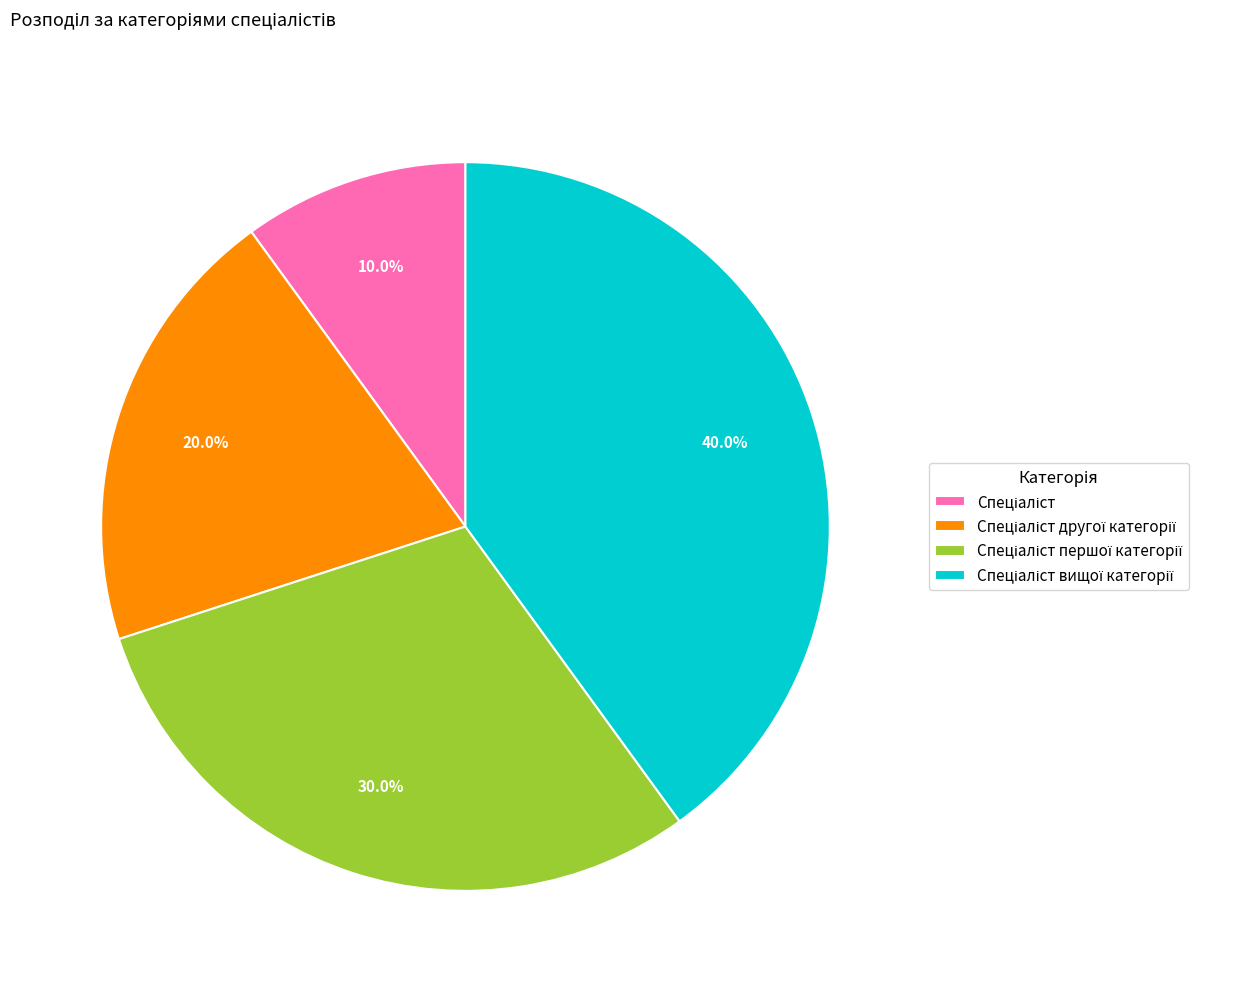

Is there any slice that represents more than half of the pie?

No